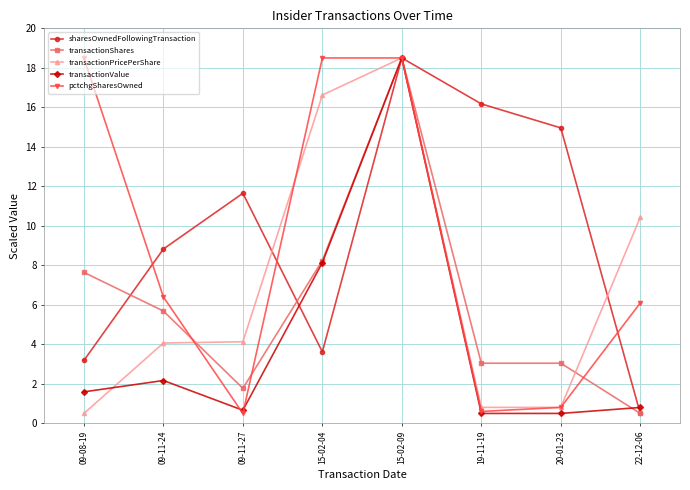

Reading left to right, extract all data points from this chart.

sharesOwnedFollowingTransaction: 09-08-19=3.2	09-11-24=8.8	09-11-27=11.6	15-02-04=3.6	15-02-09=18.5	19-11-19=16.2	20-01-23=15.0	22-12-06=0.5
transactionShares: 09-08-19=7.6	09-11-24=5.7	09-11-27=1.8	15-02-04=8.2	15-02-09=18.5	19-11-19=3.0	20-01-23=3.0	22-12-06=0.5
transactionPricePerShare: 09-08-19=0.5	09-11-24=4.1	09-11-27=4.1	15-02-04=16.6	15-02-09=18.5	19-11-19=0.8	20-01-23=0.8	22-12-06=10.4
transactionValue: 09-08-19=1.6	09-11-24=2.2	09-11-27=0.7	15-02-04=8.1	15-02-09=18.5	19-11-19=0.5	20-01-23=0.5	22-12-06=0.8
pctchgSharesOwned: 09-08-19=18.5	09-11-24=6.4	09-11-27=0.5	15-02-04=18.5	15-02-09=18.5	19-11-19=0.6	20-01-23=0.8	22-12-06=6.1